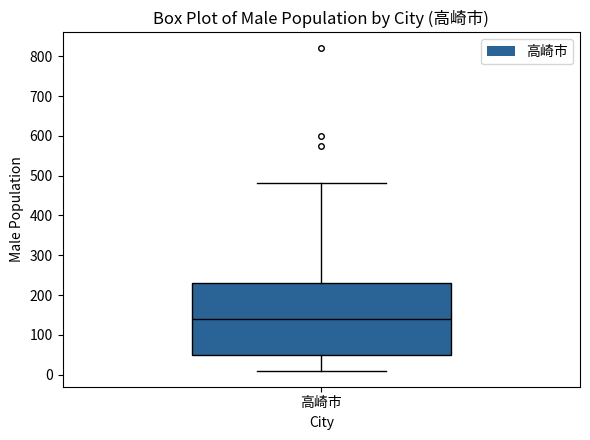

Where is the upper edge of the box for 高崎市 on the y-axis? The values are not printed on the chart, so give them approximately, as read against the axis.

230